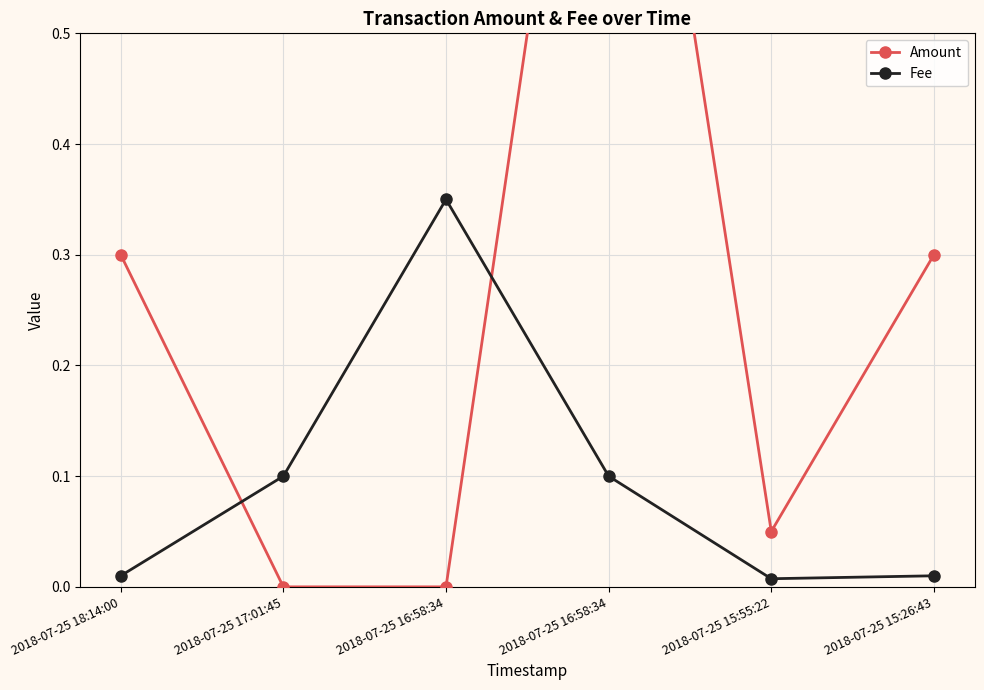

Is it true that Fee equals 0.0 at 2018-07-25 17:01:45?

False